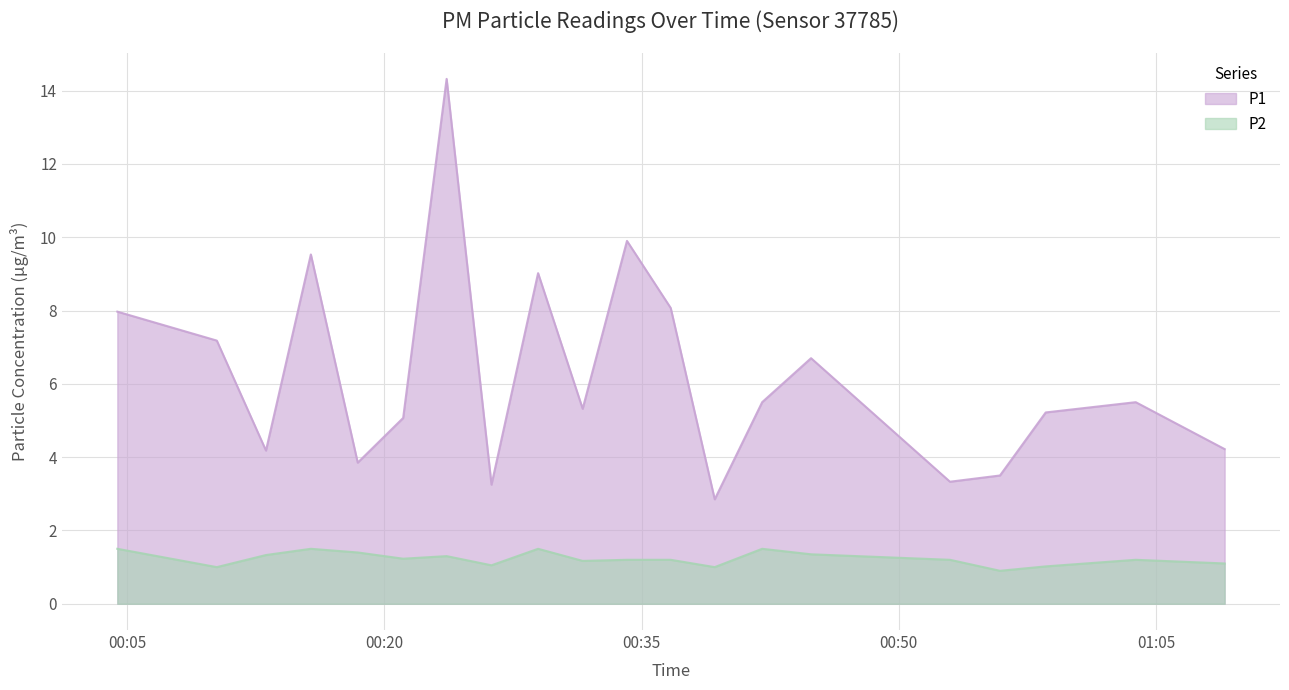

Read the P1 value at 2022-09-09T00:42:02.

5.5